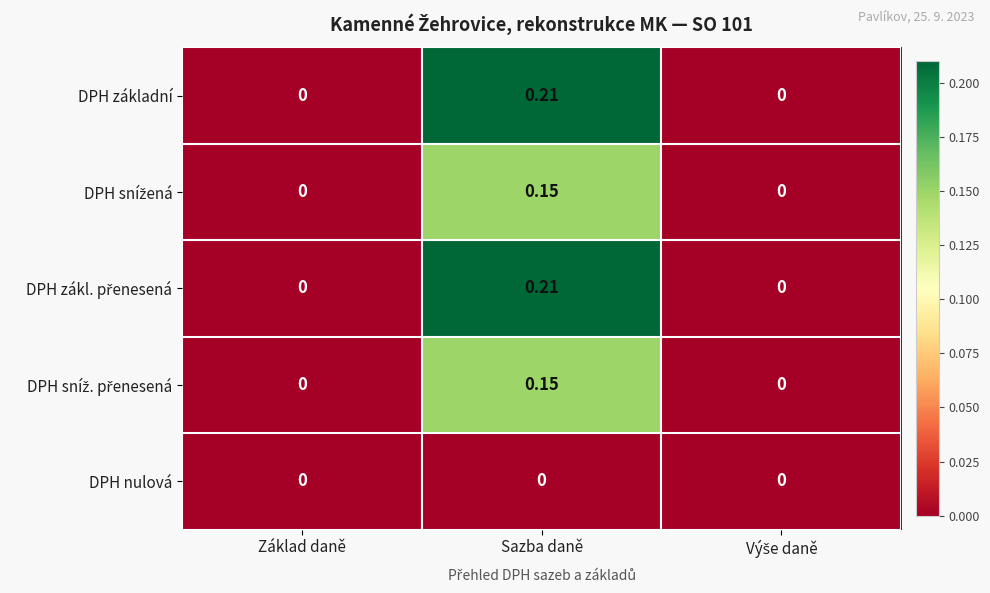

At which category is the sum across all series the highest?

Sazba daně